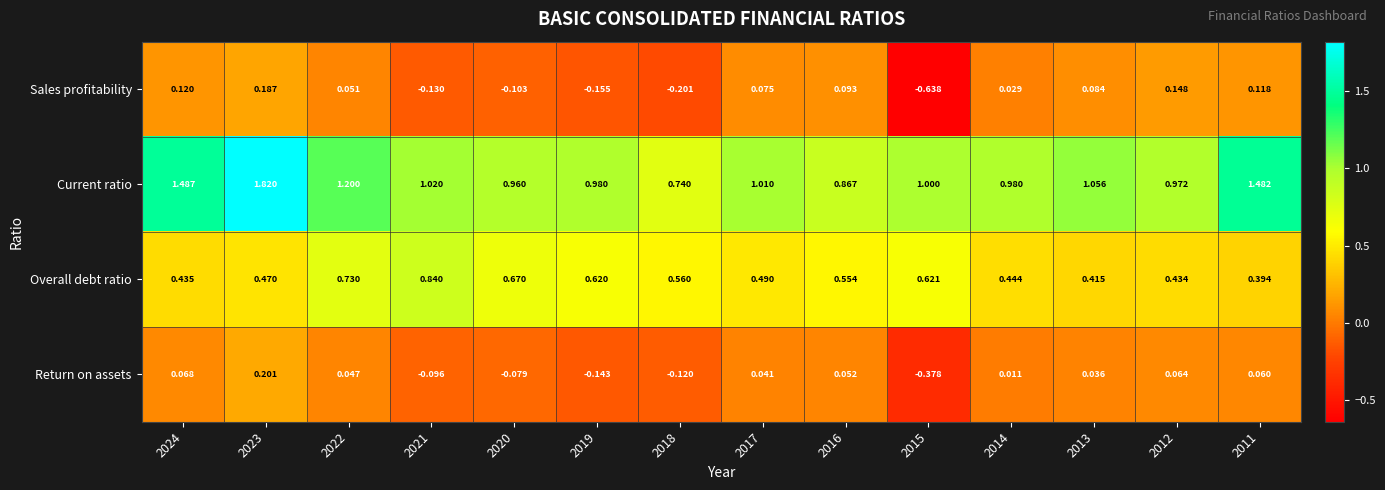

Which series has the largest total across all categories?

Current ratio